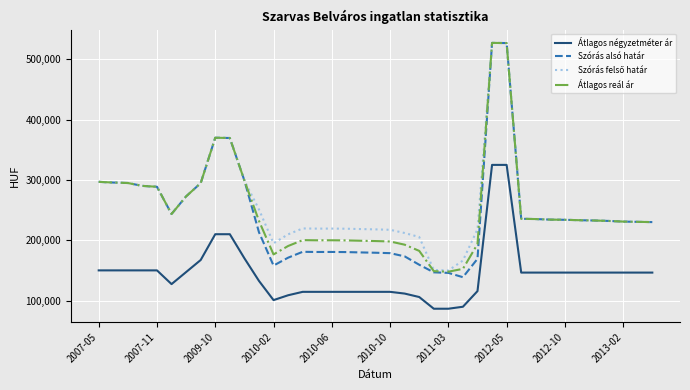

Which series has the widest spread of values?

Szórás alsó határ